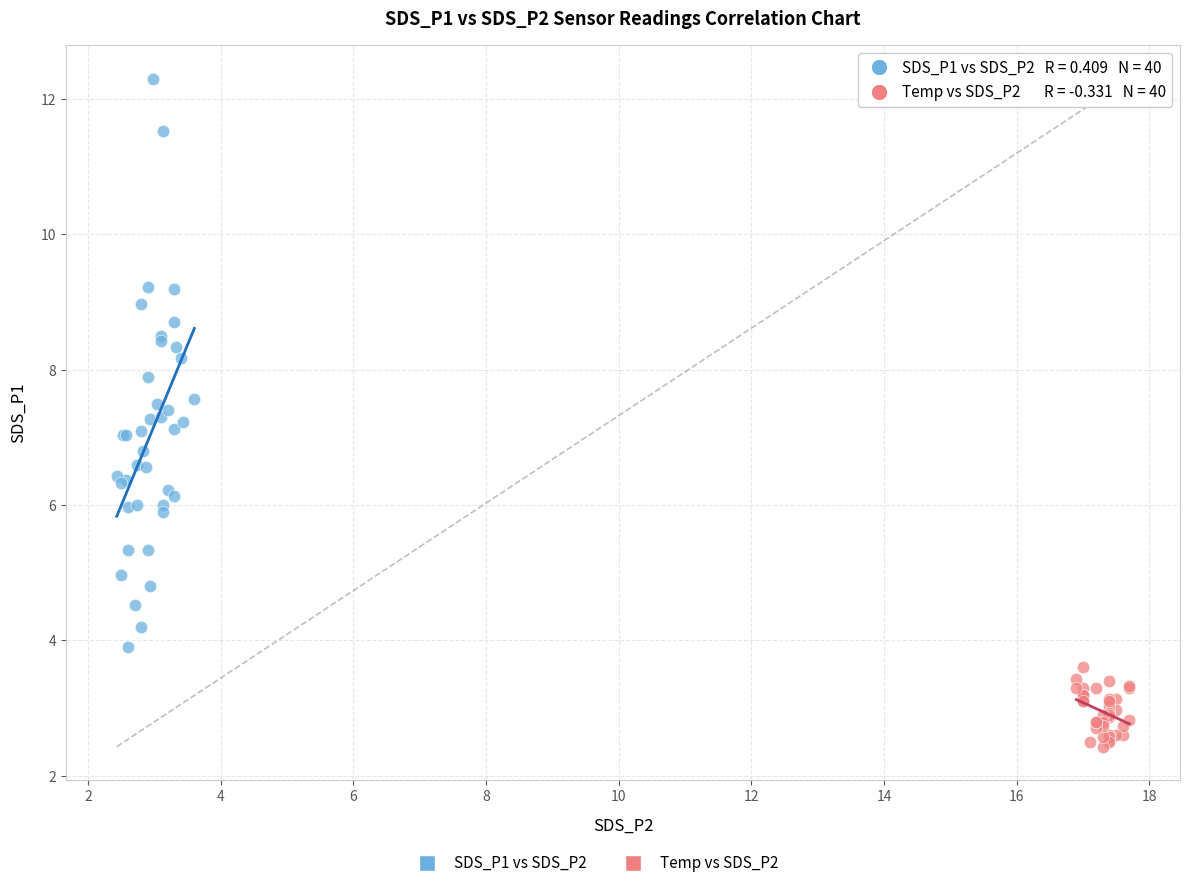

Which series contains the lowest Y value?

Temp vs SDS_P2